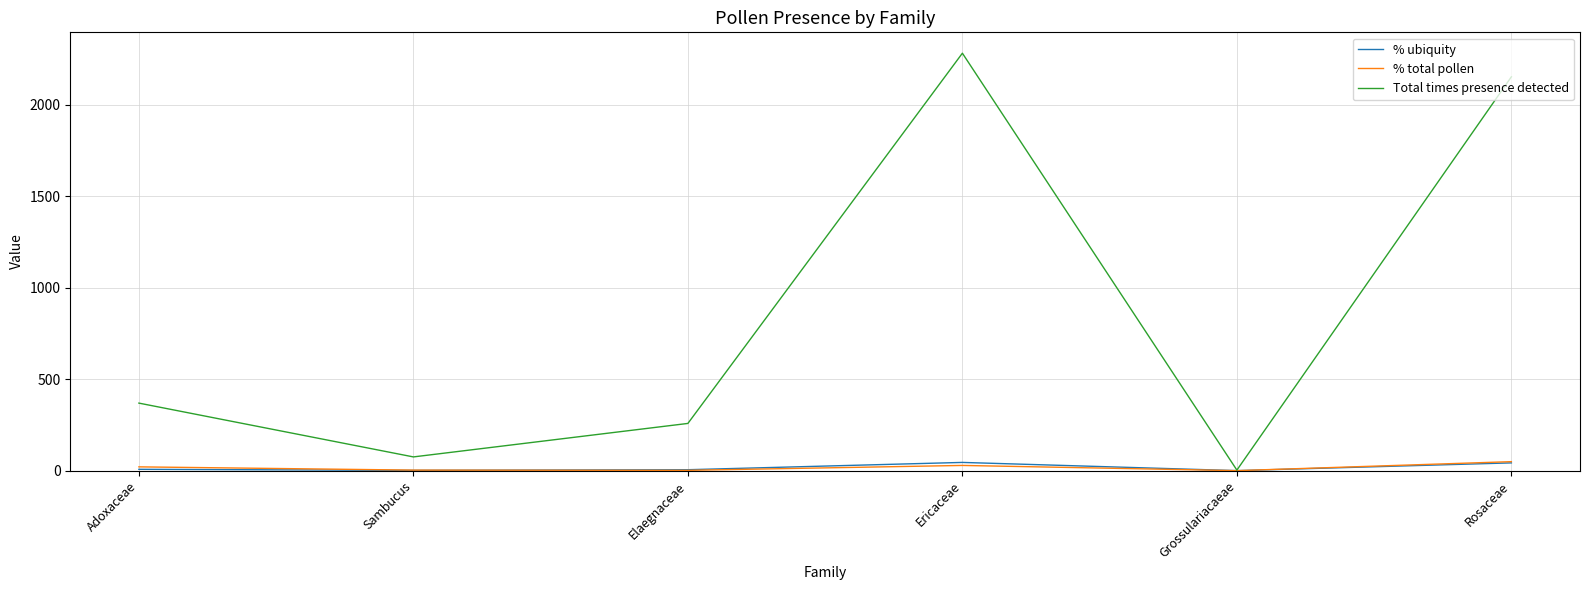

True or false: Total times presence detected has a value of 258.0 at Elaegnaceae.

True